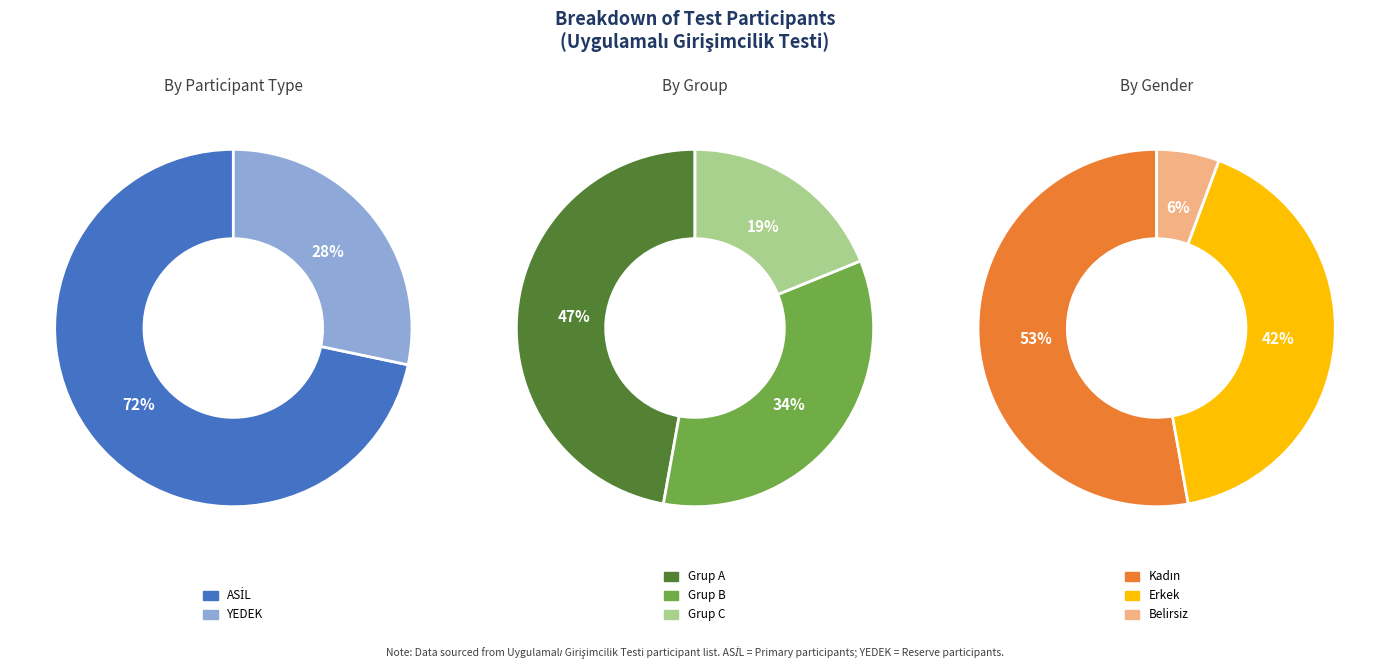

Does YEDEK represent more than half of the total?

No